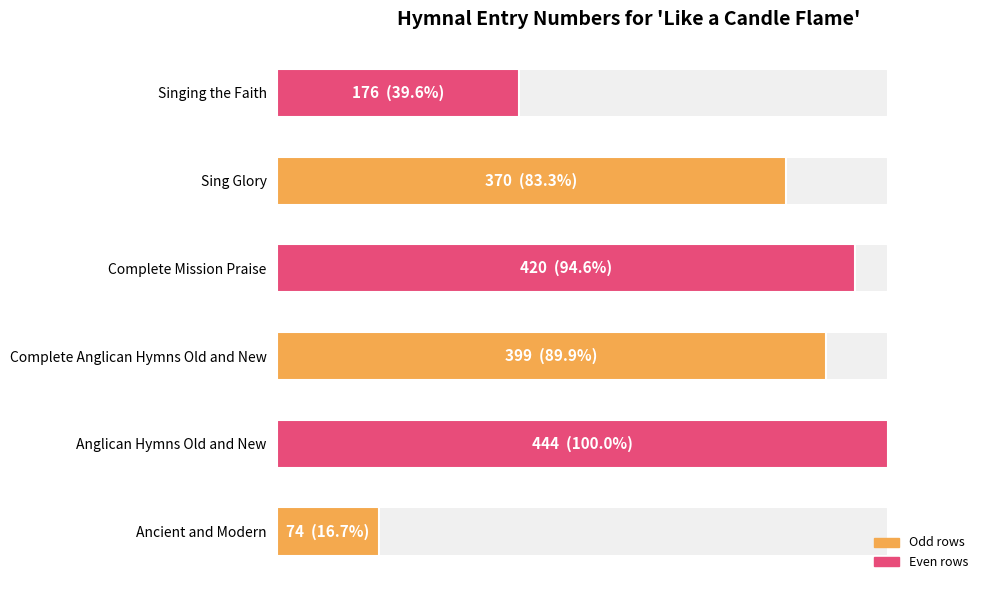

True or false: the data shows 74 at Ancient and Modern.

True